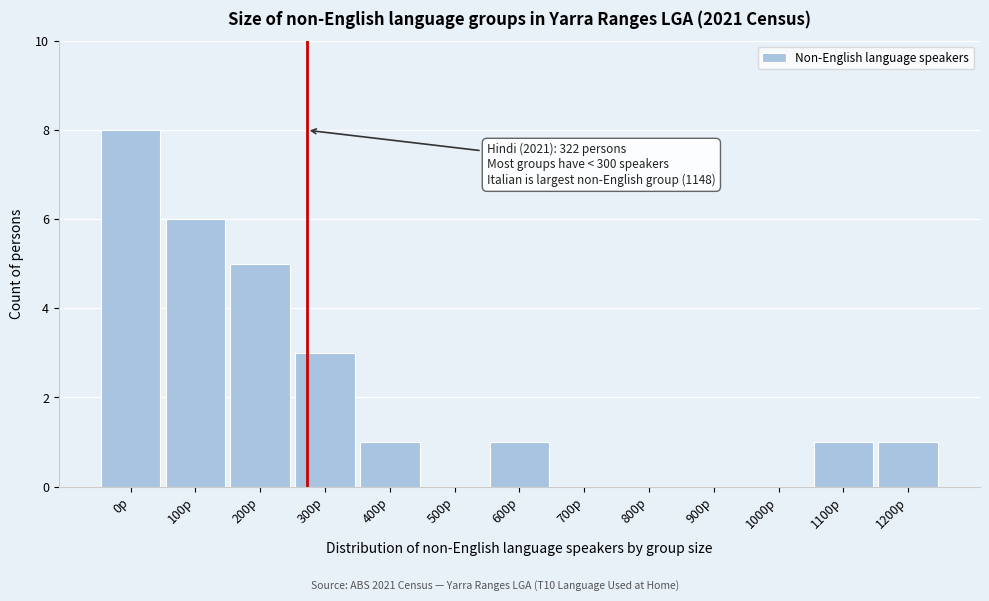

Reading left to right, what are all the values shown in this chart?

0p=8	100p=6	200p=5	300p=3	400p=1	500p=0	600p=1	700p=0	800p=0	900p=0	1000p=0	1100p=1	1200p=1